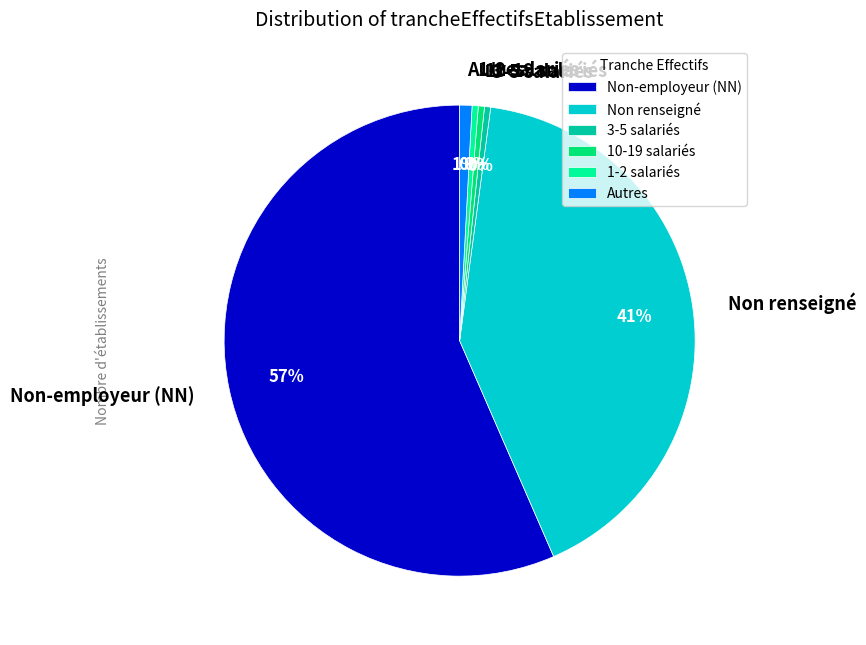

How many slices are in this pie chart?

6